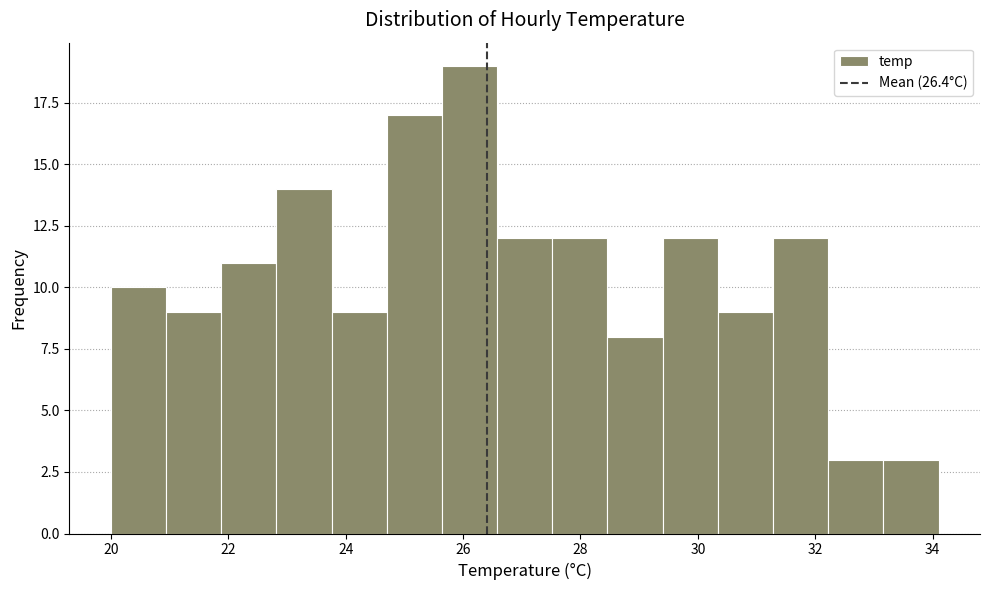

Reading left to right, transcribe this chart: for each bar, give the range it covers on the x-axis and its height. Neither the bar edges nor the heights are printed on the chart, so give them approximately, as read against the axes.

20.00 to 20.94: 10
20.94 to 21.88: 9
21.88 to 22.82: 11
22.82 to 23.76: 14
23.76 to 24.70: 9
24.70 to 25.64: 17
25.64 to 26.58: 19
26.58 to 27.52: 12
27.52 to 28.46: 12
28.46 to 29.40: 8
29.40 to 30.34: 12
30.34 to 31.28: 9
31.28 to 32.22: 12
32.22 to 33.16: 3
33.16 to 34.10: 3